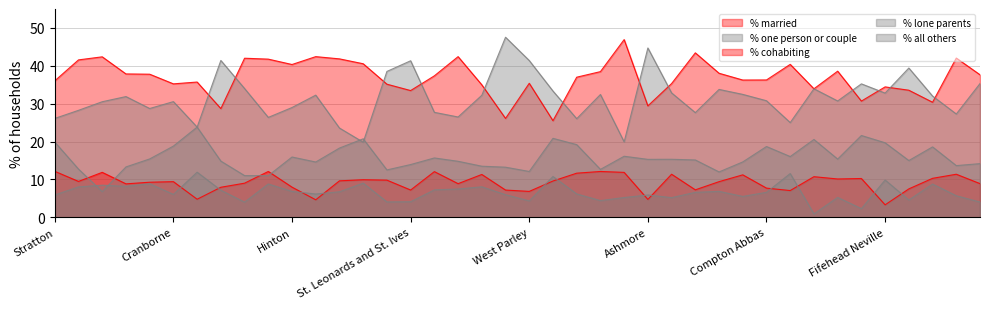

How many intersections are there between % all others and % cohabiting?

4